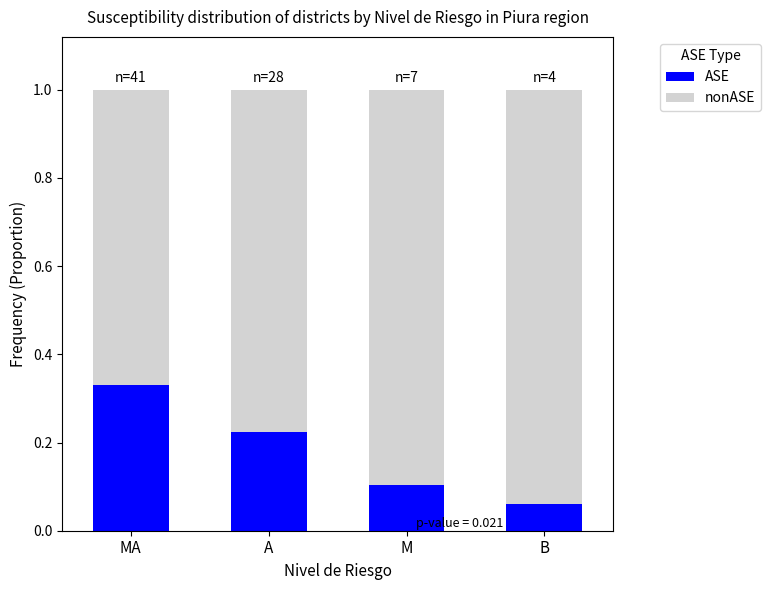

At which label is ASE closest to 0?

B